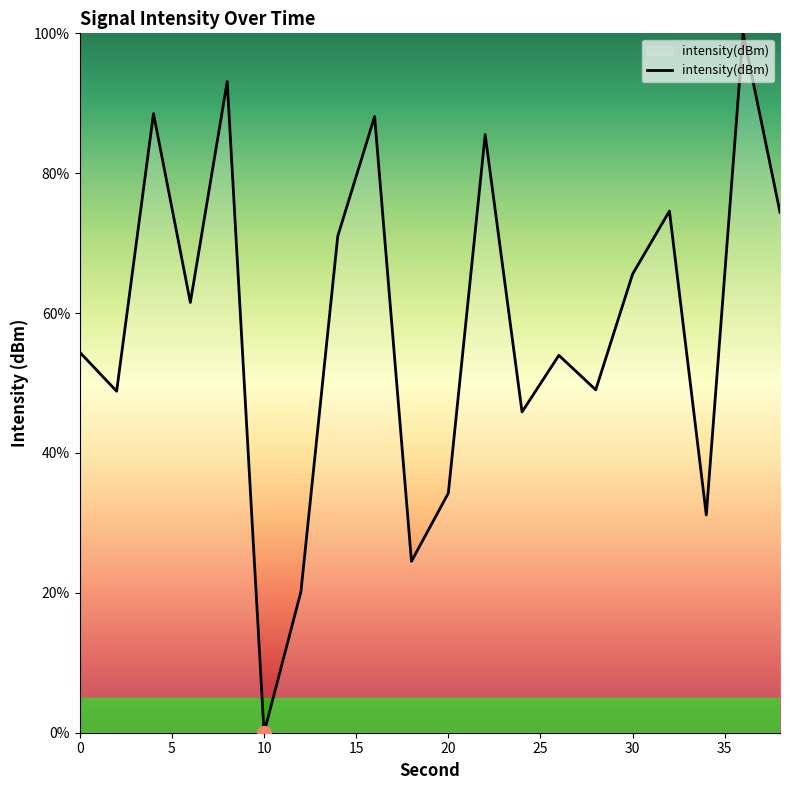

What is the maximum value shown in the chart?

100.0